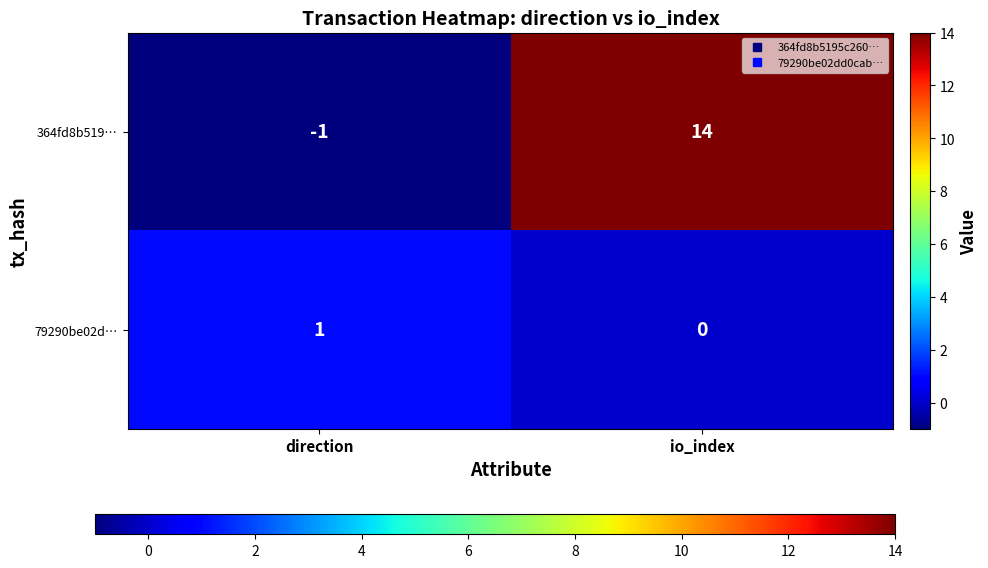

Is it true that 79290be02d… equals -1 at io_index?

False